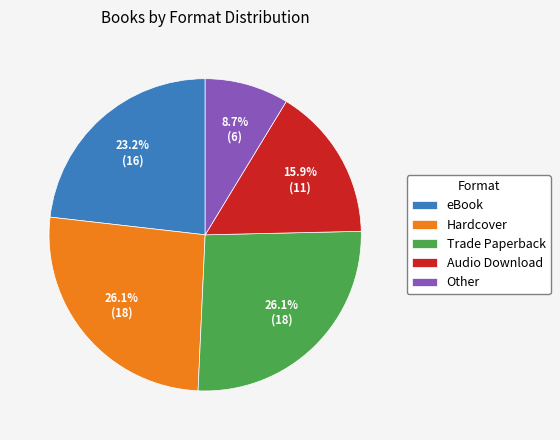

To the nearest percent, what is the difference between the Trade Paperback and Other slice percentages?

17%